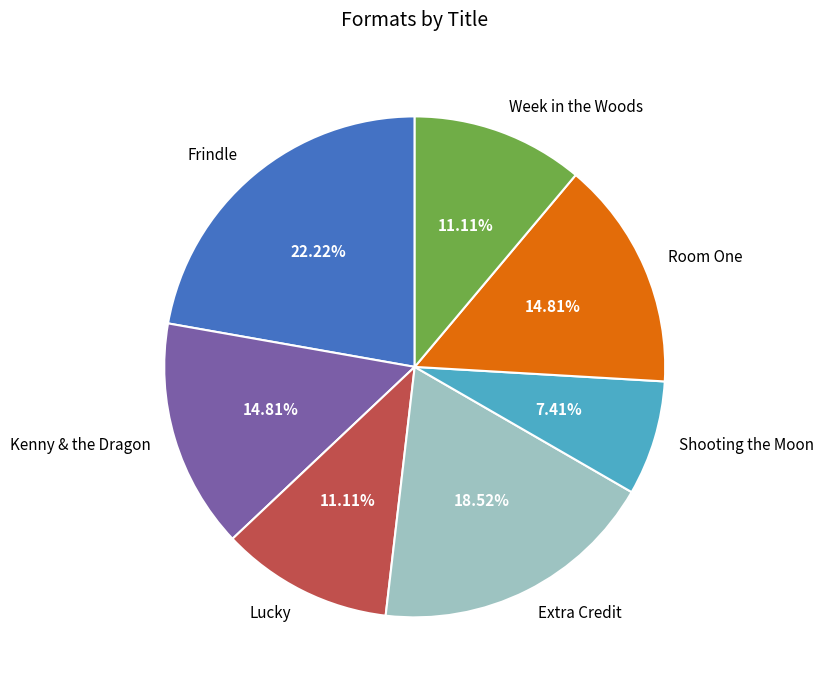

Does Week in the Woods represent more than half of the total?

No